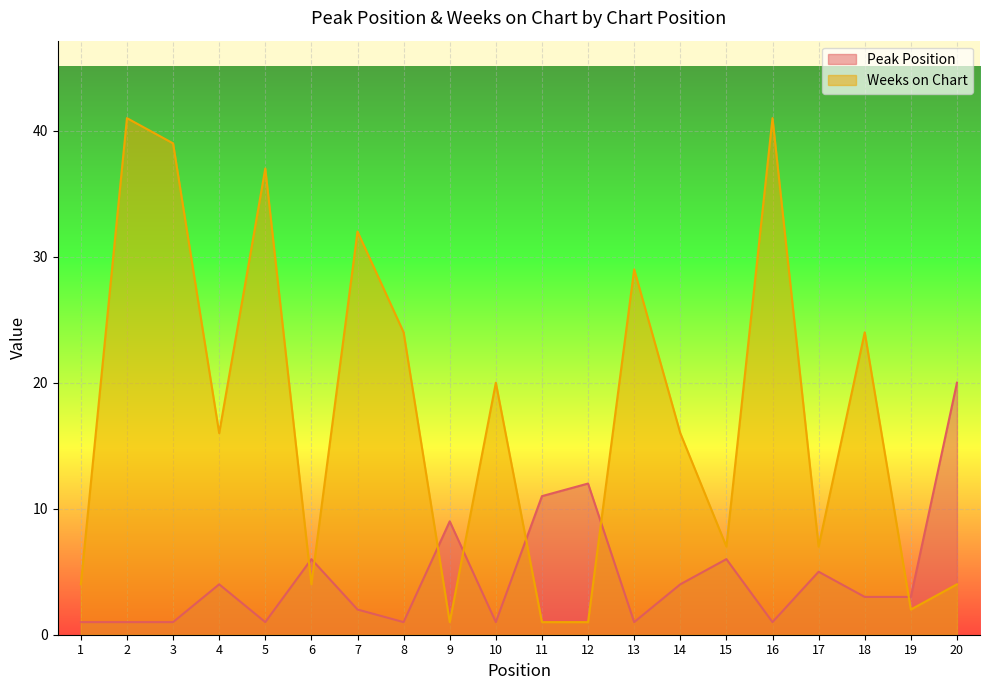

Which series changed the most between 2 and 17?

Weeks on Chart